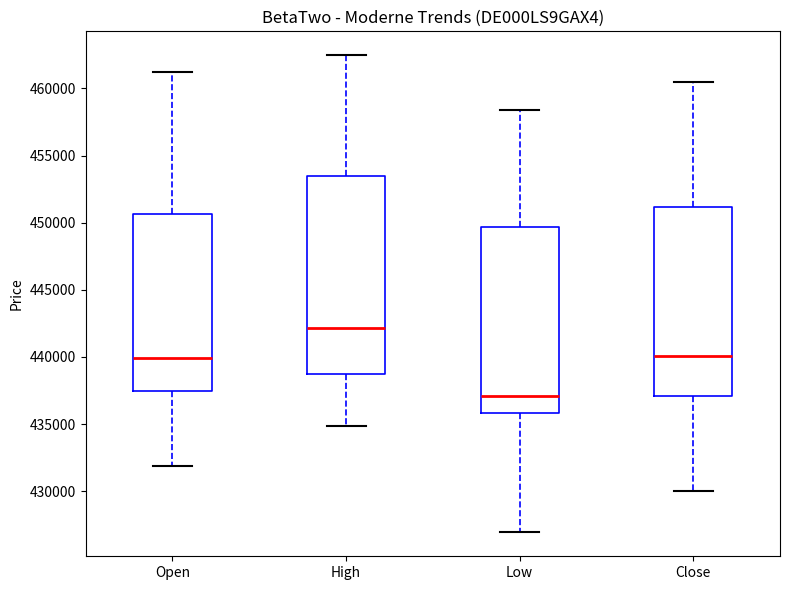

Reading left to right, read every box against the y-axis: the position of its median line, the range the box covers, and the ends of its whiskers. The values are not printed on the chart, so give them approximately, as read against the axis.

Open: median 440000, box 437500 to 450500, whiskers 432000 to 461000
High: median 442000, box 438500 to 453500, whiskers 435000 to 462500
Low: median 437000, box 436000 to 449500, whiskers 427000 to 458500
Close: median 440000, box 437000 to 451000, whiskers 430000 to 460500